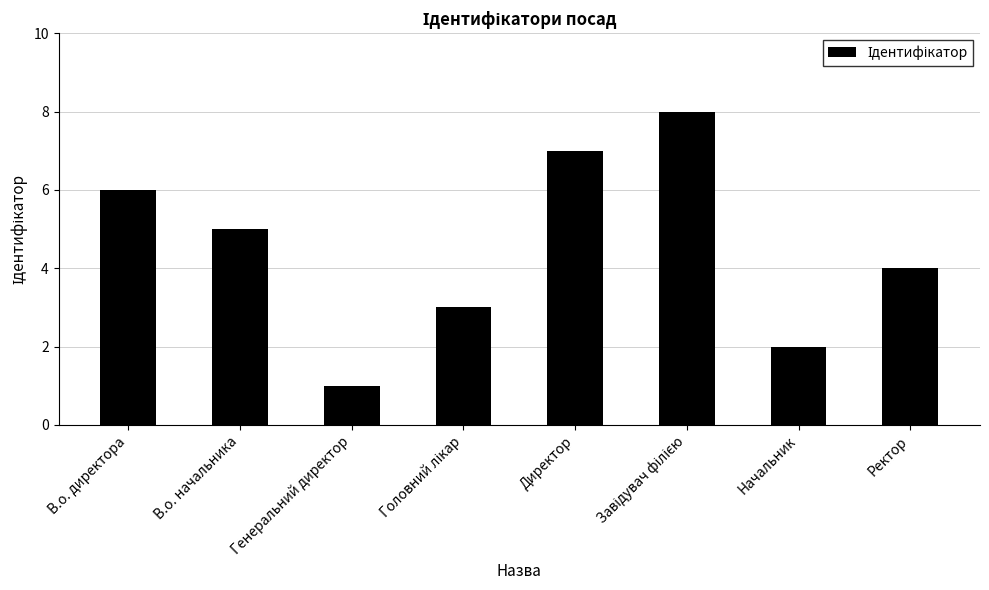

What position from the right is В.о. директора?

8